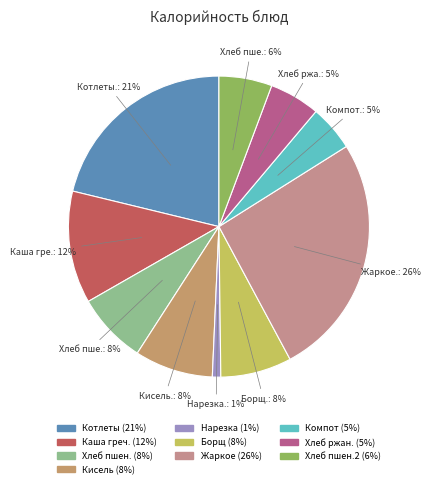

Count the number of slices in the pie.

10